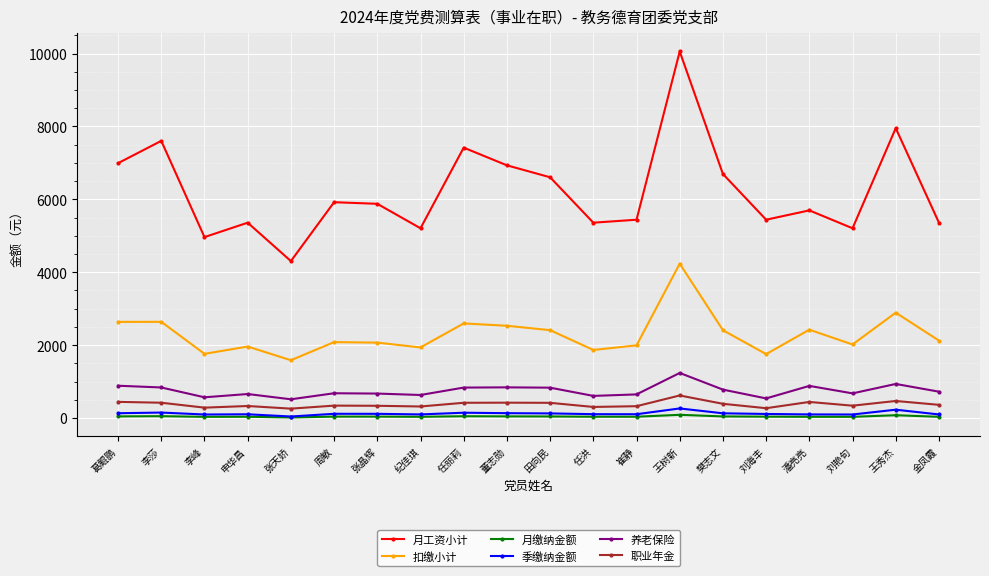

Is it true that 月工资小计 equals 5440.5 at 崔静?

True